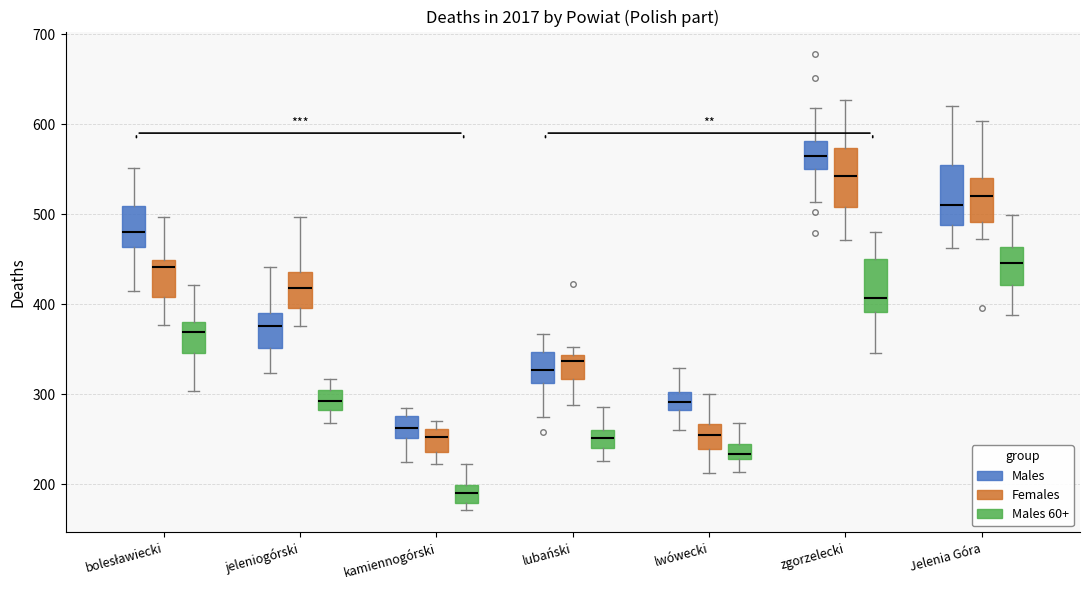

Reading left to right, transcribe this box plot: for each box, give where its median line is, the range the box spans, and where its two whiskers end, as read against the y-axis. The values are not printed on the chart, so give them approximately, as read against the axis.

bolesławiecki (Males): median 480, box 460 to 510, whiskers 410 to 550
bolesławiecki (Females): median 440, box 410 to 450, whiskers 380 to 500
bolesławiecki (Males 60+): median 370, box 350 to 380, whiskers 300 to 420
jeleniogórski (Males): median 380, box 350 to 390, whiskers 320 to 440
jeleniogórski (Females): median 420, box 400 to 440, whiskers 380 to 500
jeleniogórski (Males 60+): median 290, box 280 to 300, whiskers 270 to 320
kamiennogórski (Males): median 260, box 250 to 280, whiskers 230 to 280 (just above the box's upper edge)
kamiennogórski (Females): median 250, box 240 to 260, whiskers 220 to 270
kamiennogórski (Males 60+): median 190, box 180 to 200, whiskers 170 to 220
lubański (Males): median 330, box 310 to 350, whiskers 270 to 370
lubański (Females): median 340 (just below the box's upper edge), box 320 to 340, whiskers 290 to 350
lubański (Males 60+): median 250, box 240 to 260, whiskers 230 to 290
lwówecki (Males): median 290, box 280 to 300, whiskers 260 to 330
lwówecki (Females): median 250, box 240 to 270, whiskers 210 to 300
lwówecki (Males 60+): median 230 (inside the box), box 230 to 240, whiskers 210 to 270
zgorzelecki (Males): median 560, box 550 to 580, whiskers 510 to 620
zgorzelecki (Females): median 540, box 510 to 570, whiskers 470 to 630
zgorzelecki (Males 60+): median 410, box 390 to 450, whiskers 350 to 480
Jelenia Góra (Males): median 510, box 490 to 550, whiskers 460 to 620
Jelenia Góra (Females): median 520, box 490 to 540, whiskers 470 to 600
Jelenia Góra (Males 60+): median 450, box 420 to 460, whiskers 390 to 500